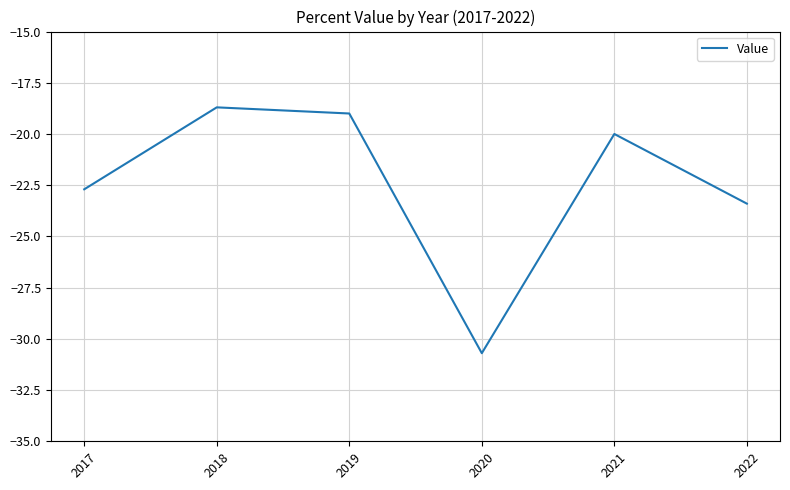

The chart shows a value of -32.7 at 2019. True or false?

False